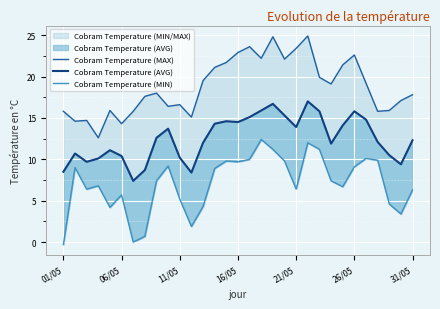

True or false: Cobram Temperature (MIN) and Cobram Temperature (AVG) intersect in this chart.

False